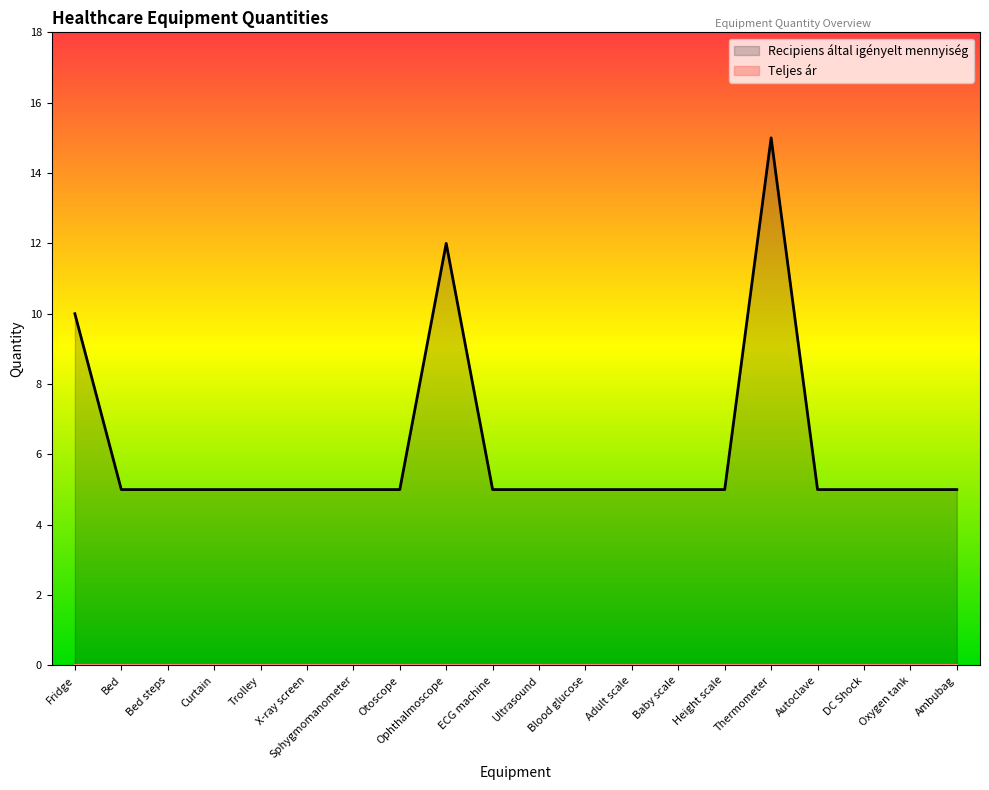

What is the value of the 7th point from the left?

5